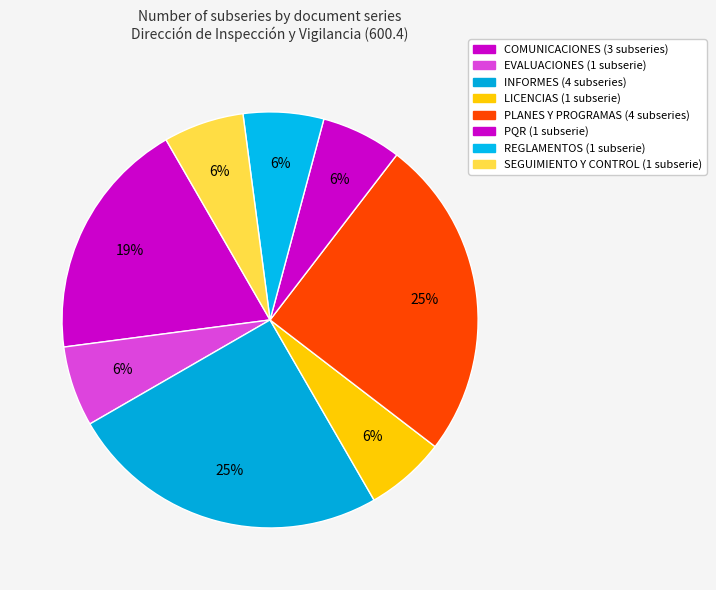

Count the number of slices in the pie.

8